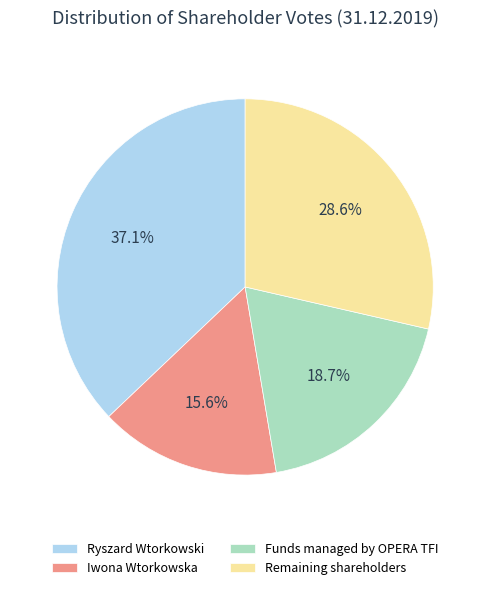

To the nearest percent, what percentage of the pie is Funds managed by OPERA TFI?

19%